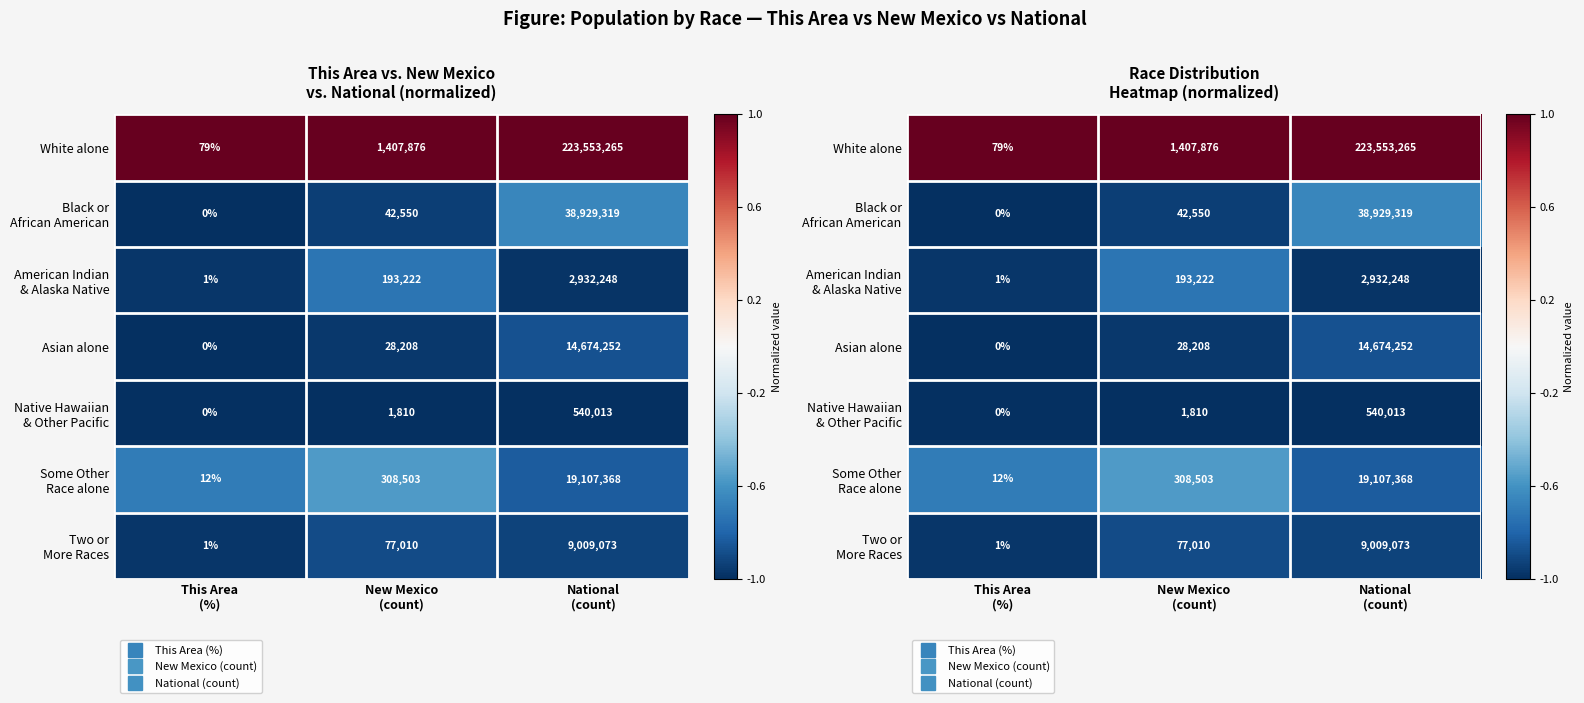

At how many categories does at least one series exceed 0?

3